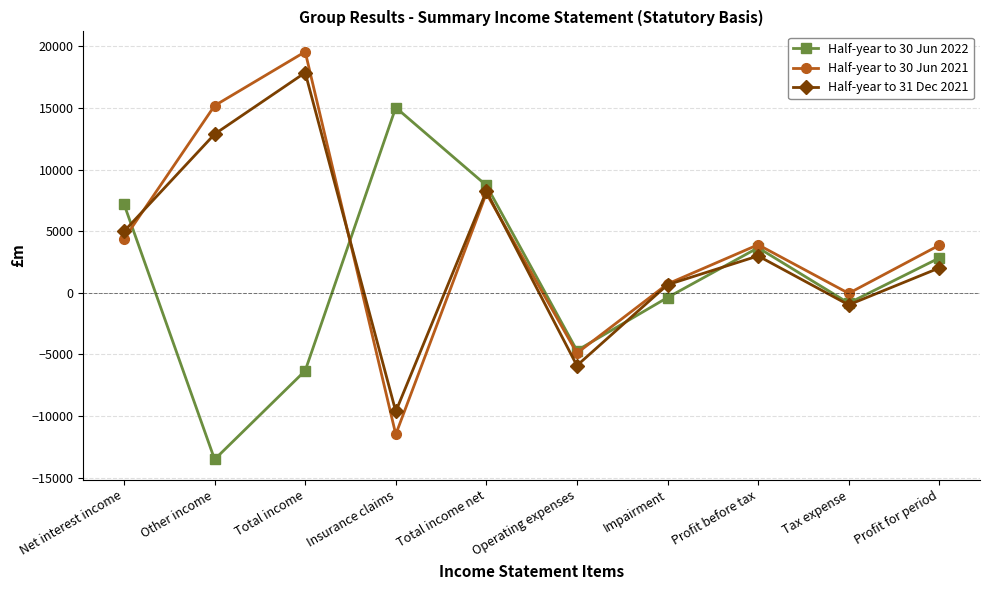

How many data points in Half-year to 30 Jun 2022 are less than 2826?

5